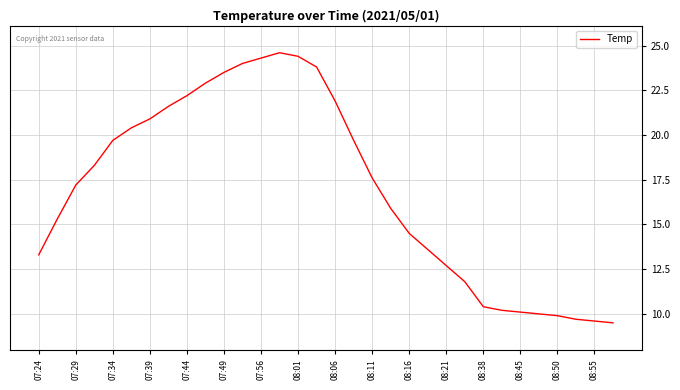

What is the maximum value shown in the chart?

24.6